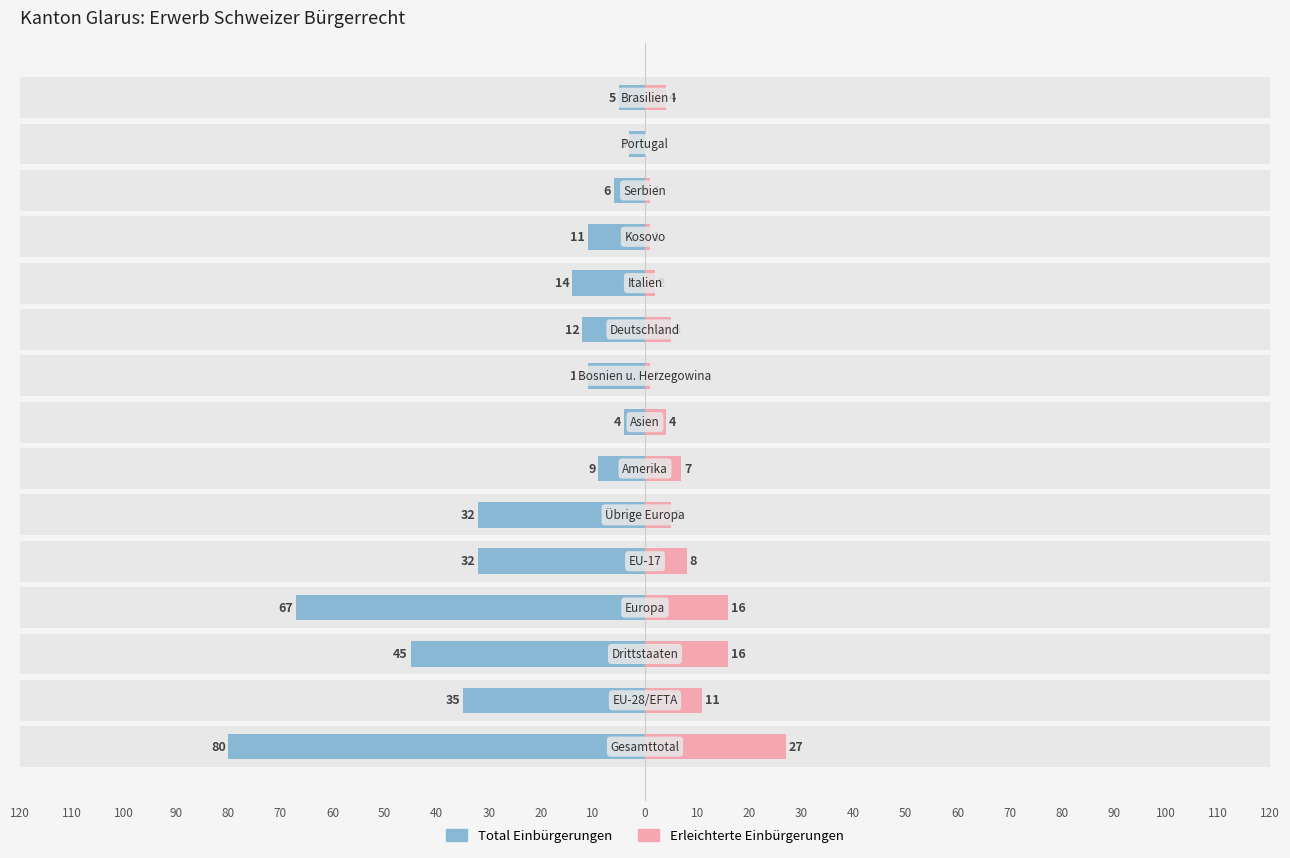

Reading left to right, list all the values displayed in this chart.

Total Einbürgerungen: 10=-80	20=-35	30=-45	40=-67	50=-32	60=-32	70=-9	80=-4	90=-11	100=-12	110=-14	120=-11	0=-6	10=-3	20=-5
Erleichterte Einbürgerungen: 10=27	20=11	30=16	40=16	50=8	60=5	70=7	80=4	90=1	100=5	110=2	120=1	0=1	10=0	20=4